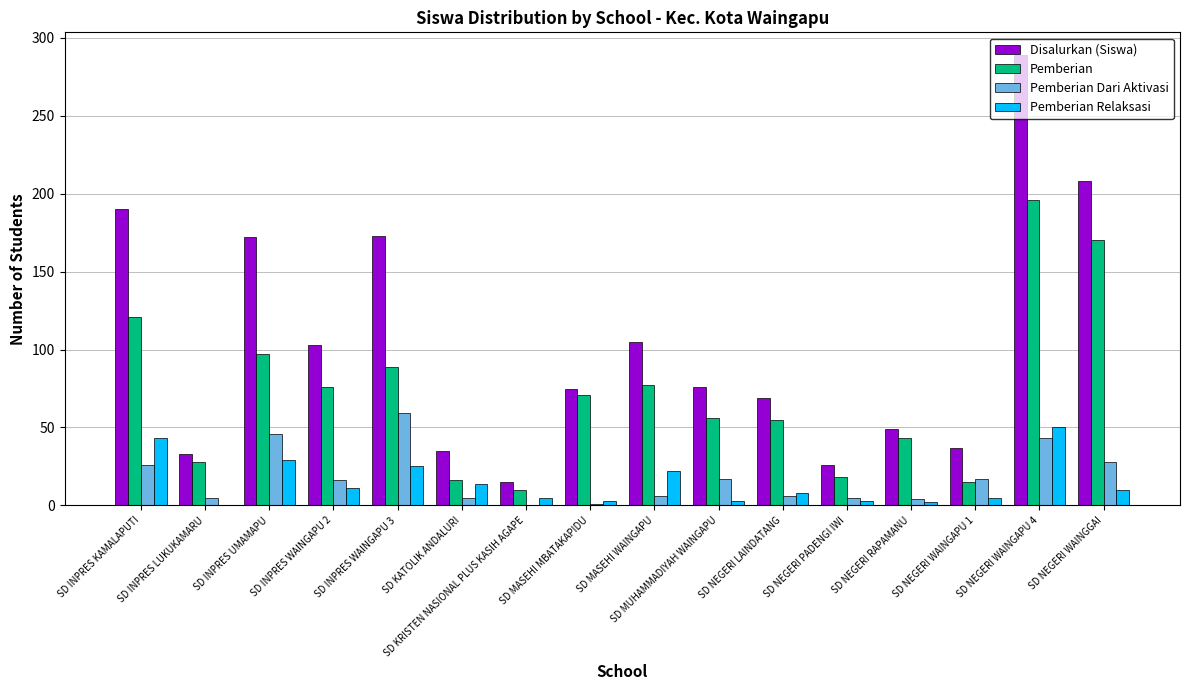

Which series changed the most between SD INPRES LUKUKAMARU and SD NEGERI RAPAMANU?

Disalurkan (Siswa)